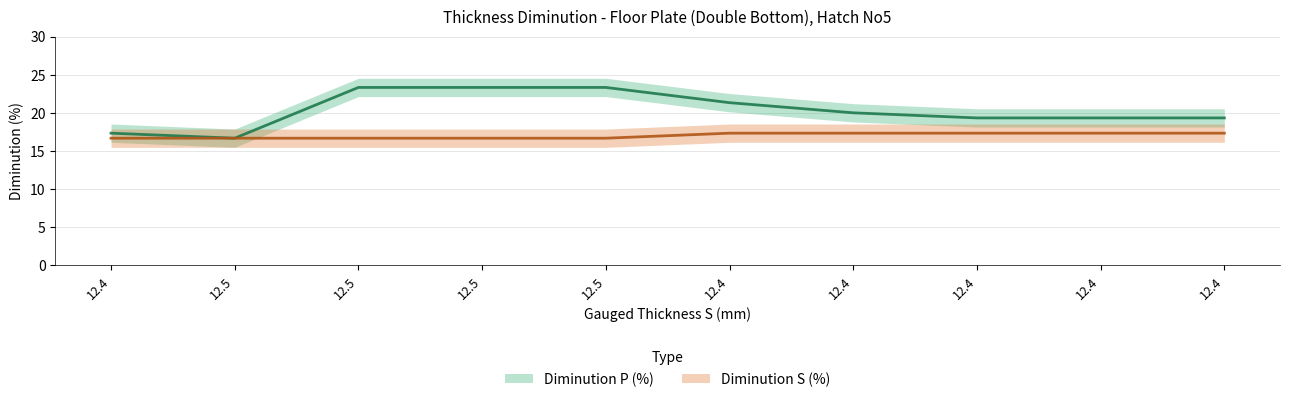

Reading left to right, extract all data points from this chart.

Diminution P (%): 12.4=17.3	12.5=16.7	12.5=23.3	12.5=23.3	12.5=23.3	12.4=21.3	12.4=20.0	12.4=19.3	12.4=19.3	12.4=19.3
Diminution S (%): 12.4=16.7	12.5=16.7	12.5=16.7	12.5=16.7	12.5=16.7	12.4=17.3	12.4=17.3	12.4=17.3	12.4=17.3	12.4=17.3